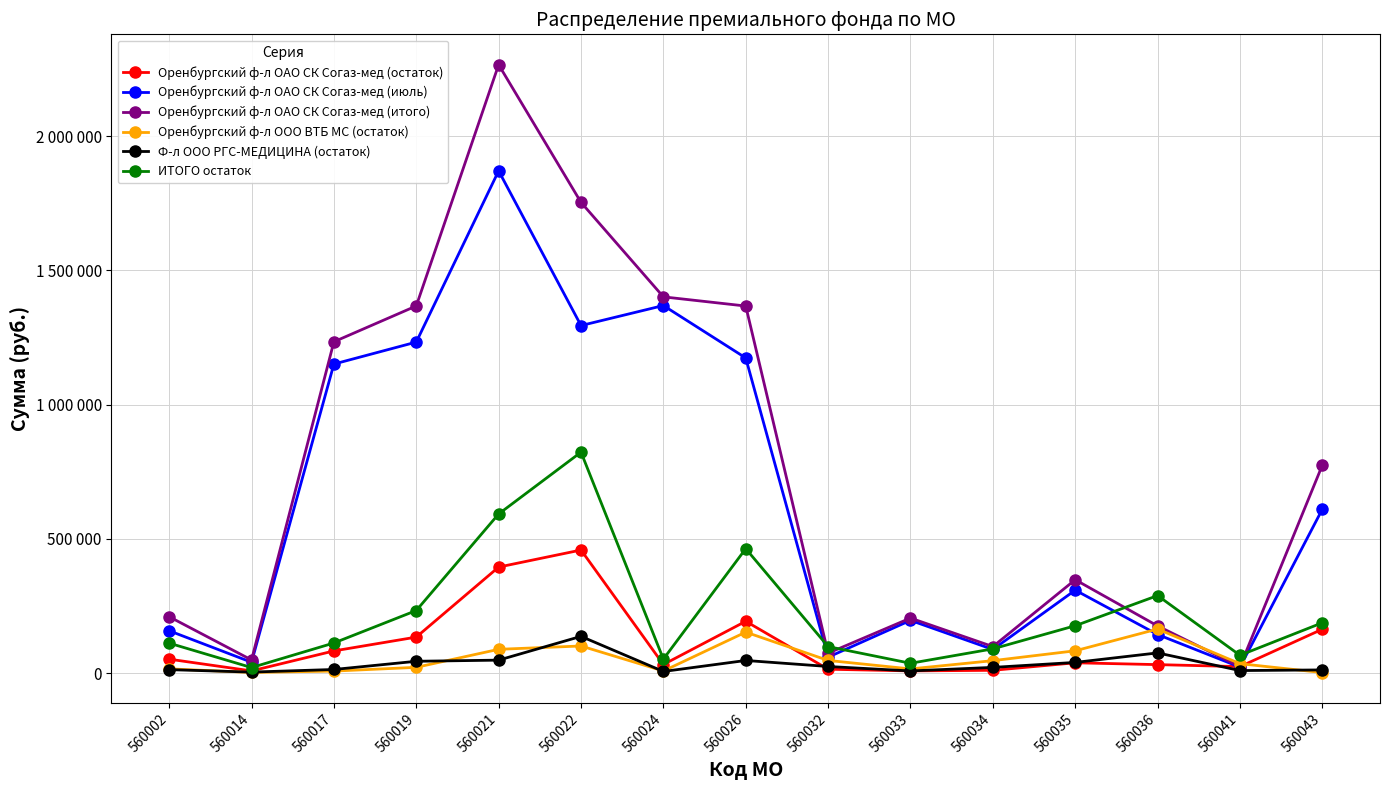

At 560041, list the series in order from largest to smallest.

ИТОГО остаток, Оренбургский ф-л ООО ВТБ МС (остаток), Оренбургский ф-л ОАО СК Согаз-мед (остаток), Оренбургский ф-л ОАО СК Согаз-мед (итого), Оренбургский ф-л ОАО СК Согаз-мед (июль), Ф-л ООО РГС-МЕДИЦИНА (остаток)